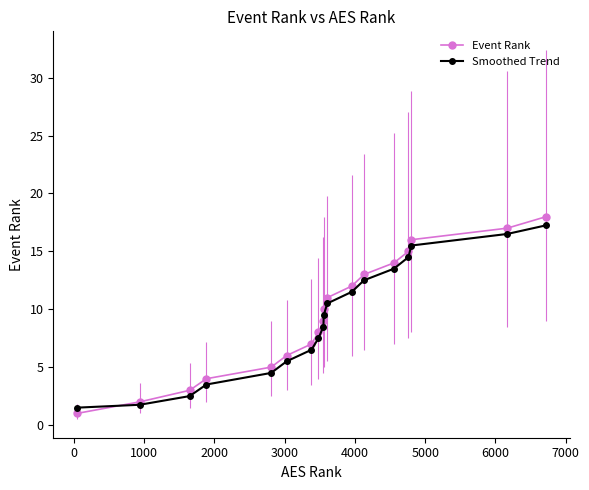

Which series ends up on top after the final intersection of Event Rank and Smoothed Trend?

Event Rank